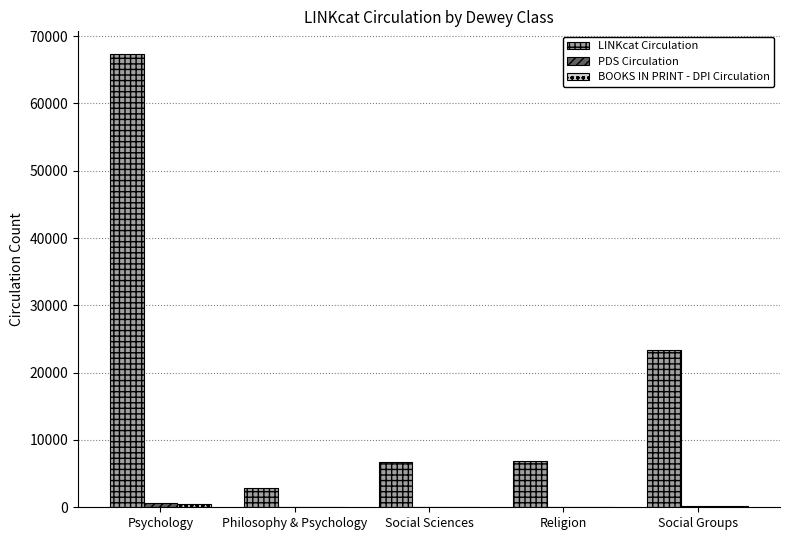

Where is LINKcat Circulation nearest to the value 35113?

Social Groups